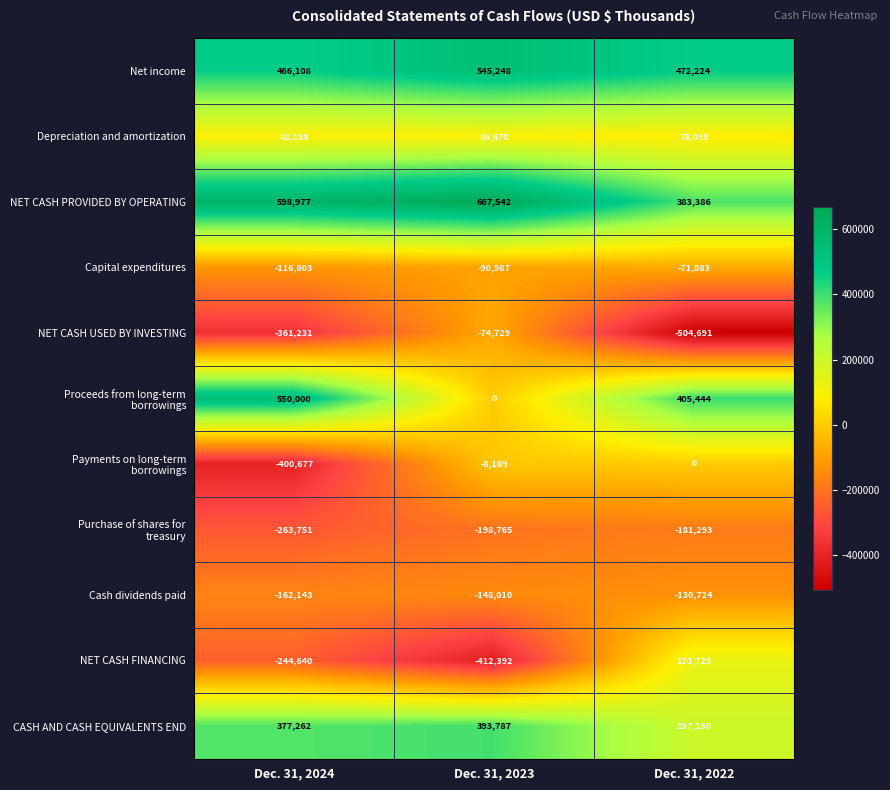

What is the difference between the highest and lowest values at Dec. 31, 2023?

1079934